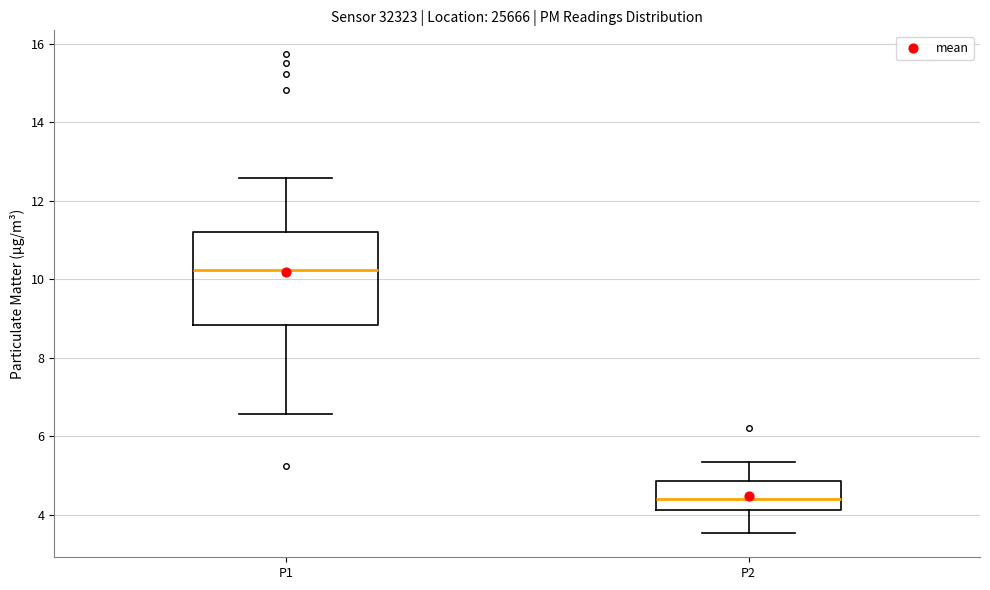

Which box has the highest median line?

P1